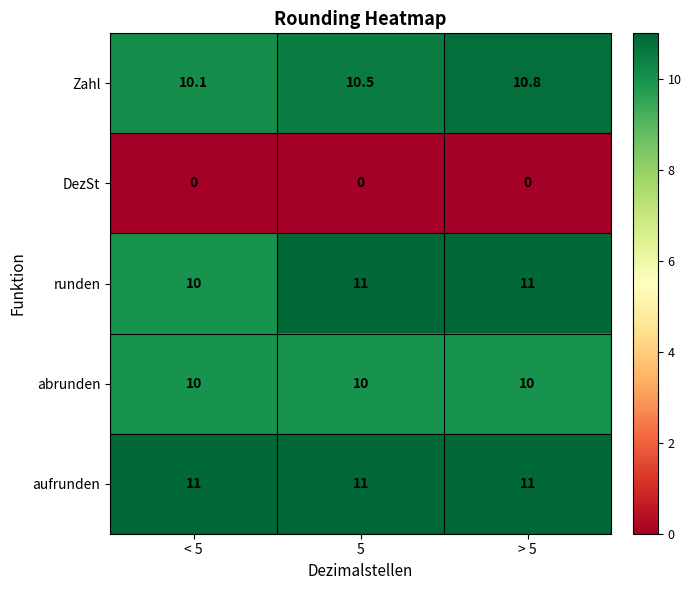

The value of abrunden at < 5 is 10.0. True or false?

True